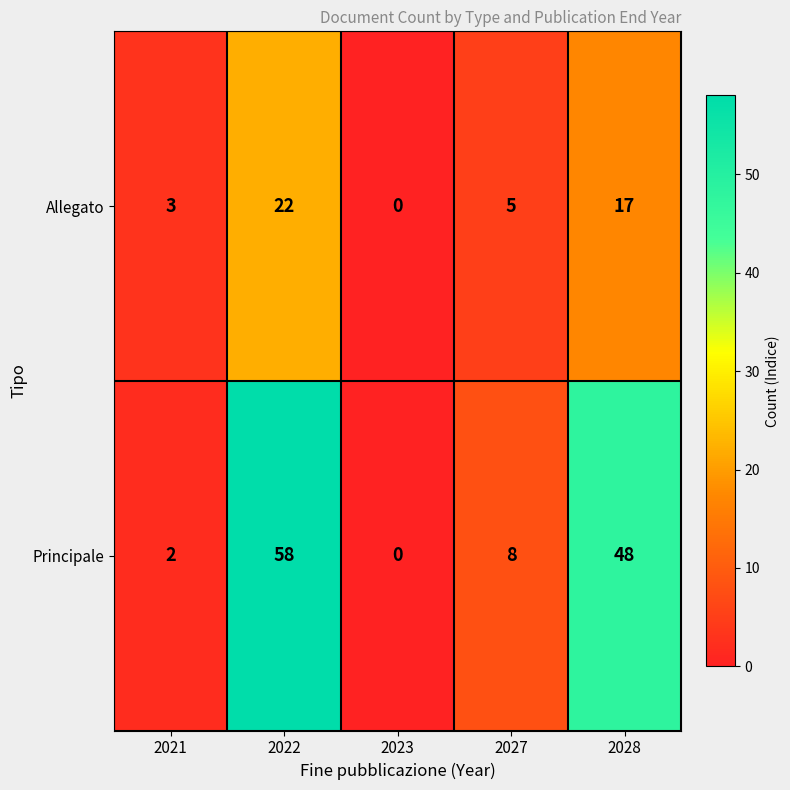

What is the difference between the highest and lowest values at 2027?

3